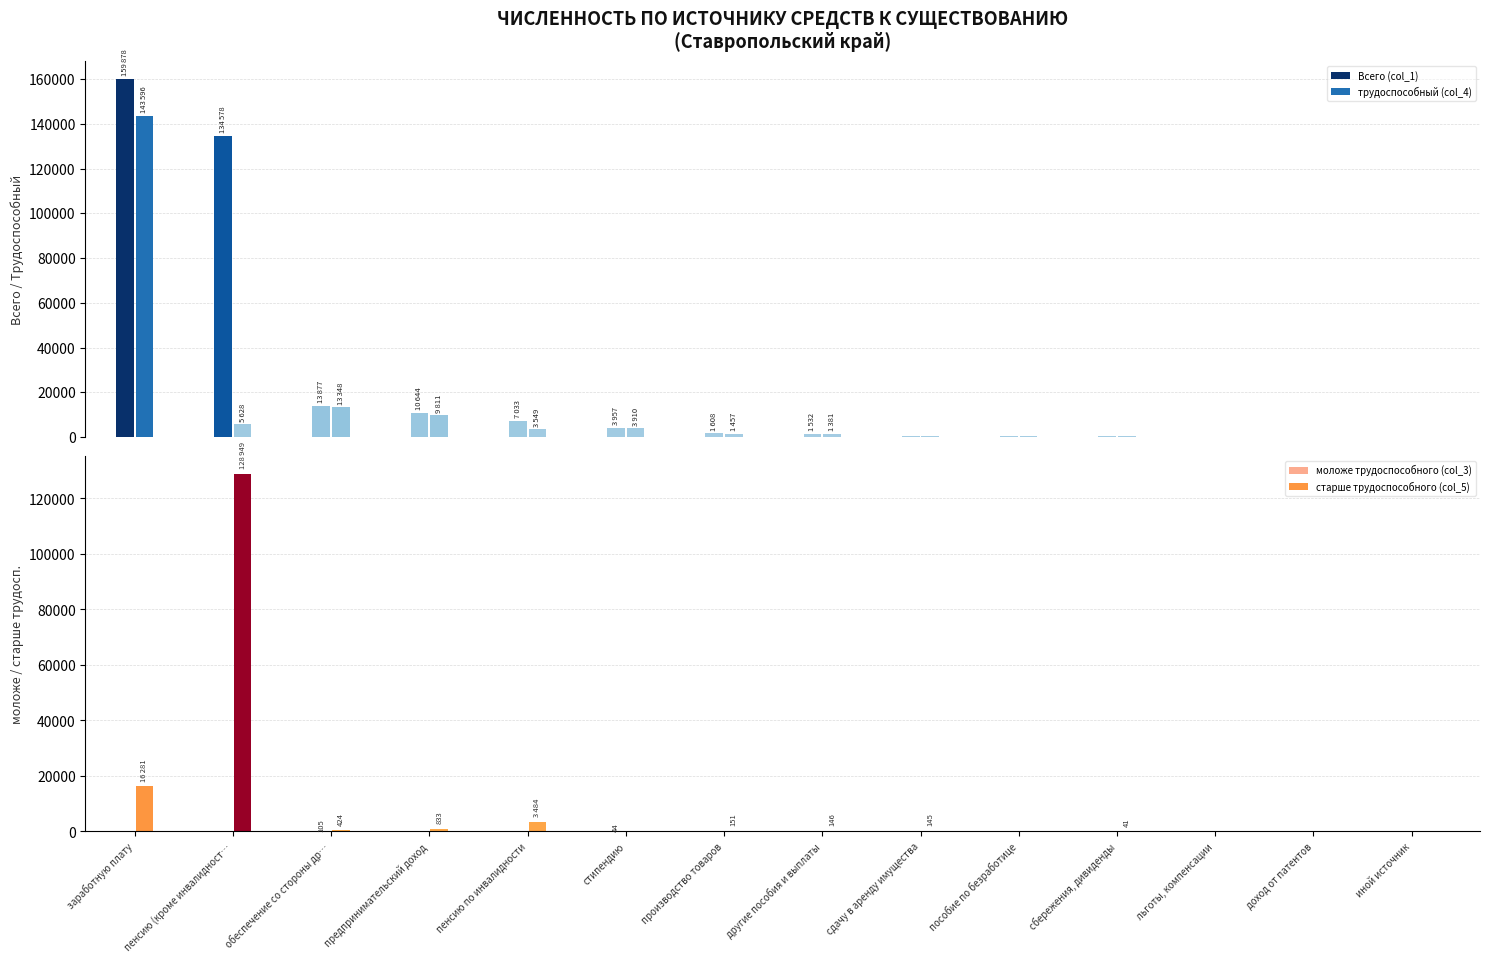

What is the maximum value shown in the chart?

159878